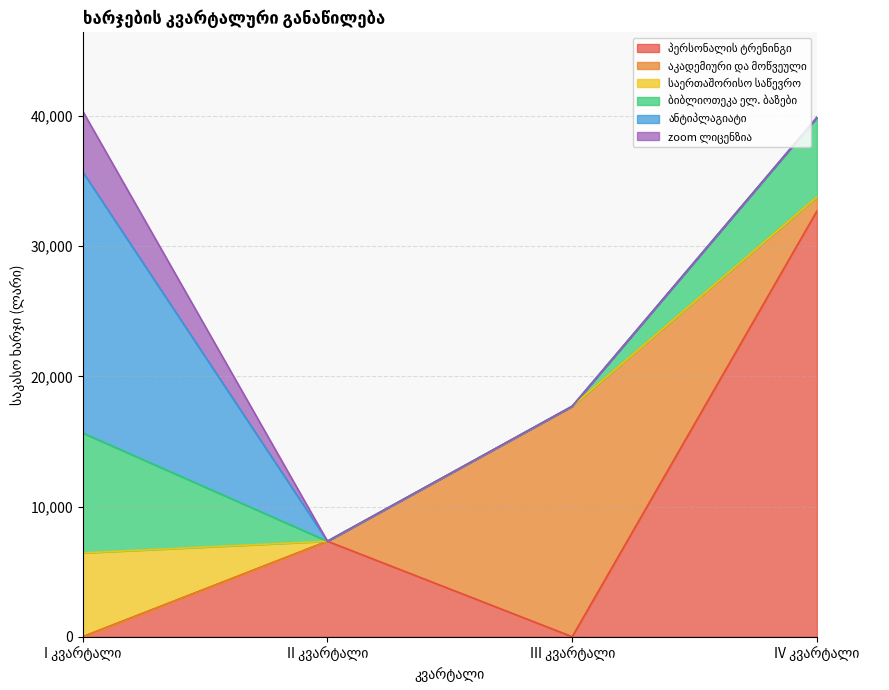

Between II კვარტალი and III კვარტალი, which is larger?

II კვარტალი